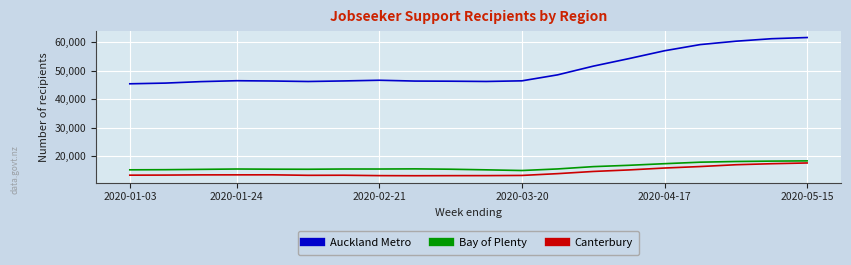

Which series has the widest spread of values?

Auckland Metro